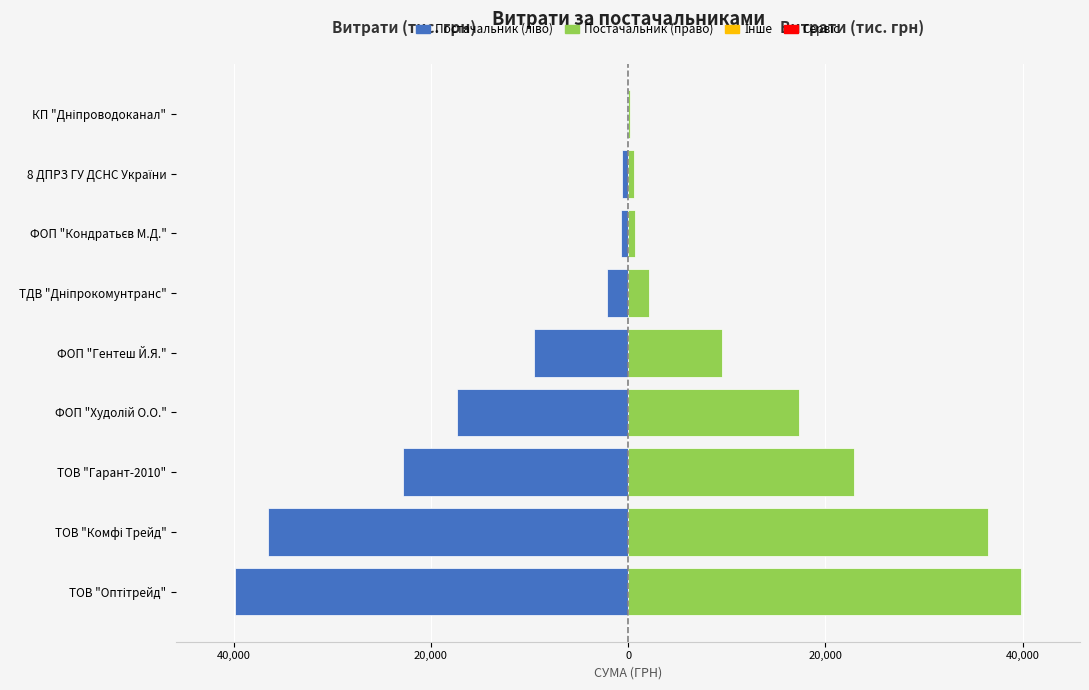

Read the Витрати (право) value at ФОП "Худолій О.О.", to the nearest 10.

17310